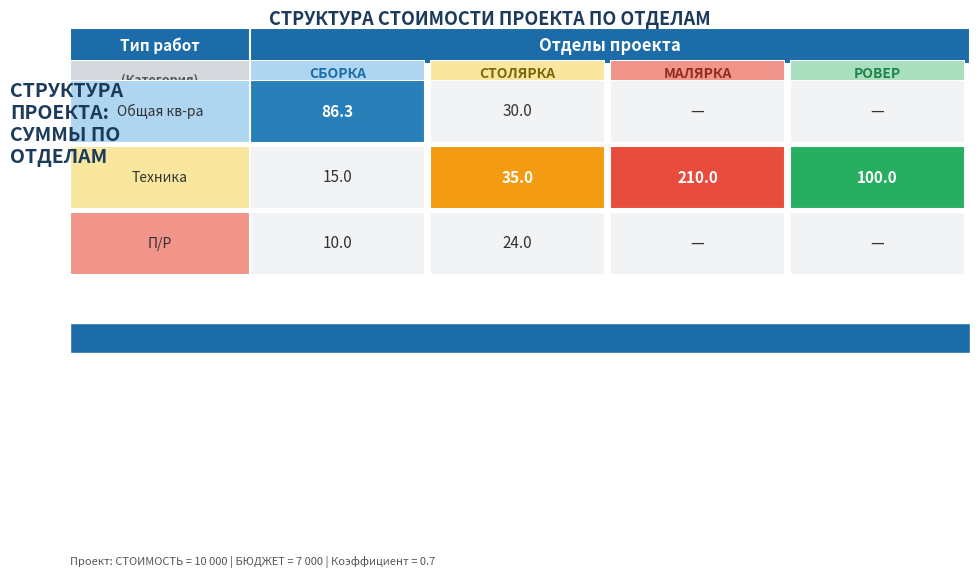

What is the sum of all СБОРКА values?

111.3